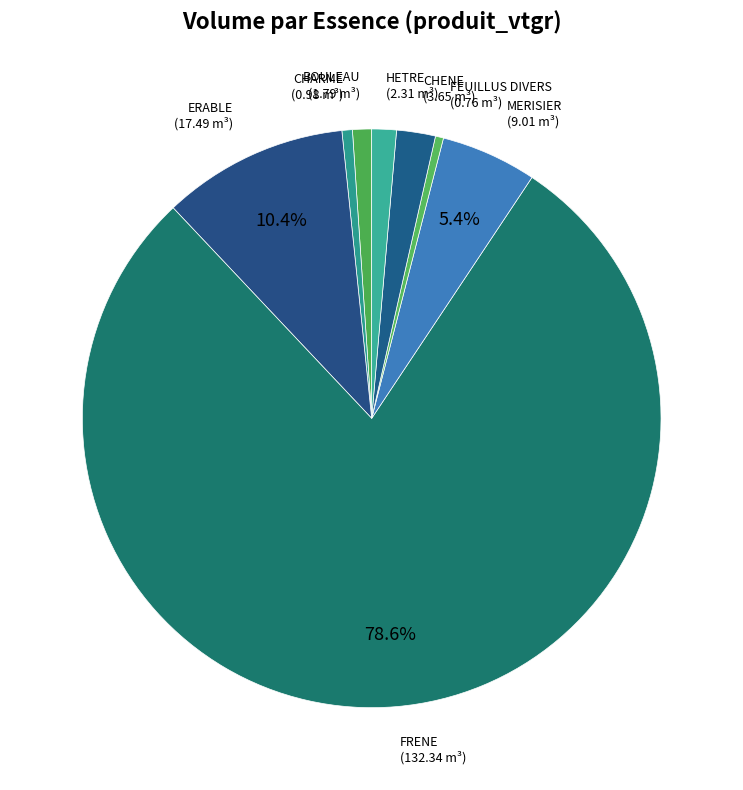

What percentage is the HETRE slice, to the nearest percent?

1%